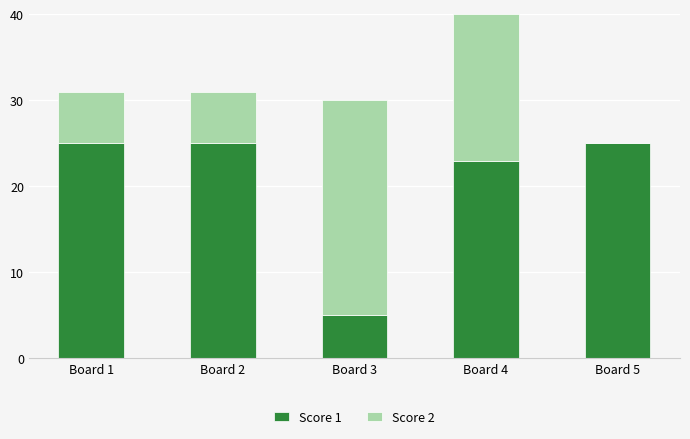

What is the total value across all series at Board 4?

40